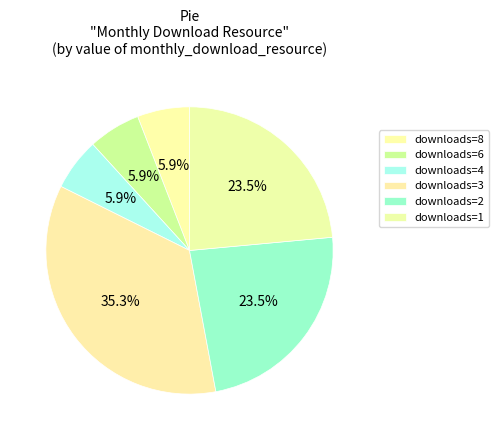

Count the number of slices in the pie.

6